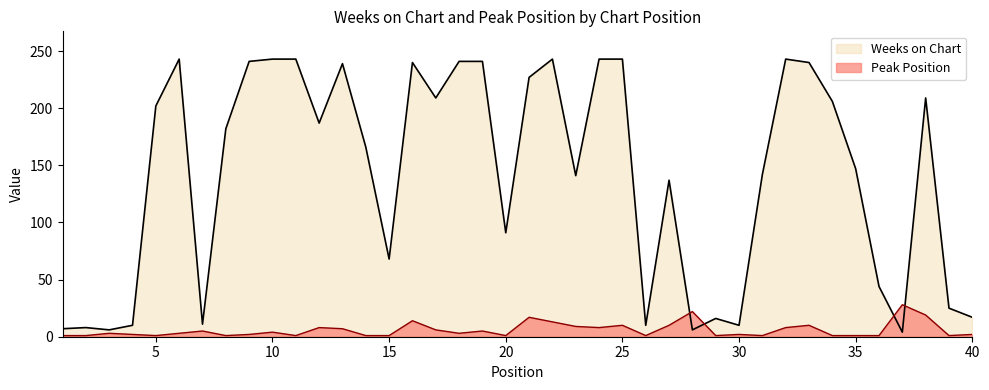

How many lines are shown in the chart?

2